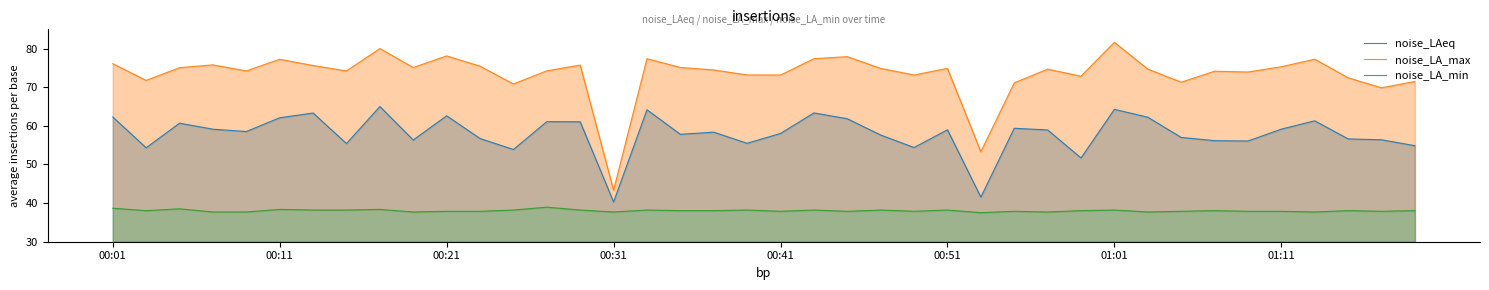

True or false: noise_LA_max and noise_LA_min cross at least once.

False